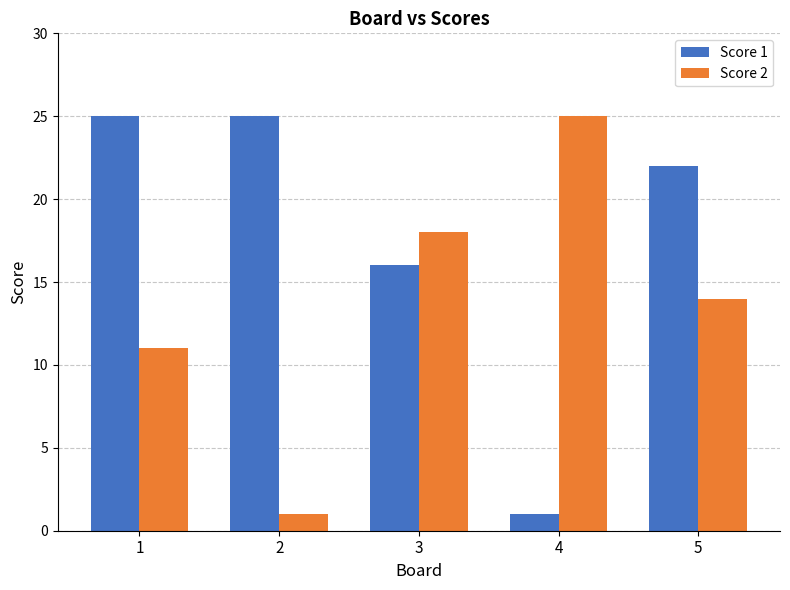

What is the difference between the maximum and minimum values in the Score 2 series?

24